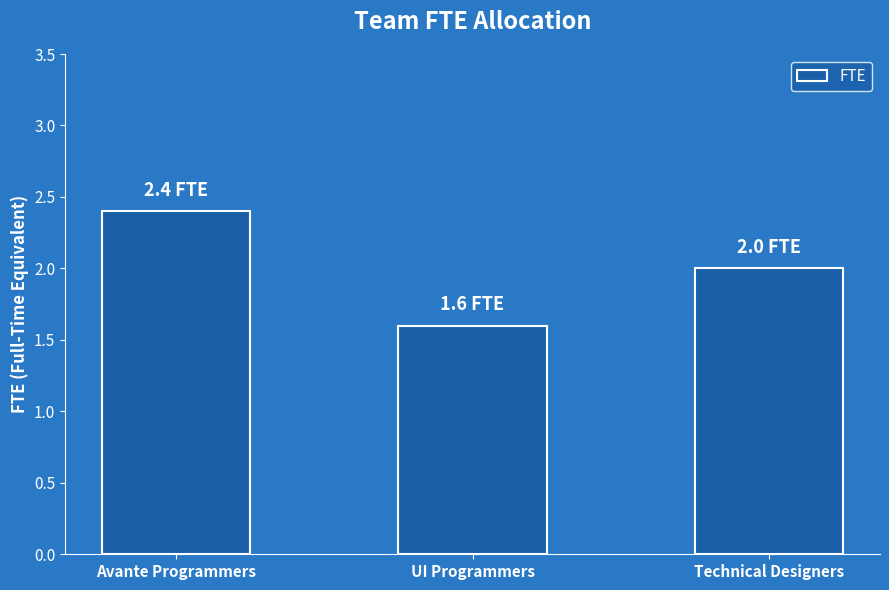

The chart shows a value of 0.3 at UI Programmers. True or false?

False